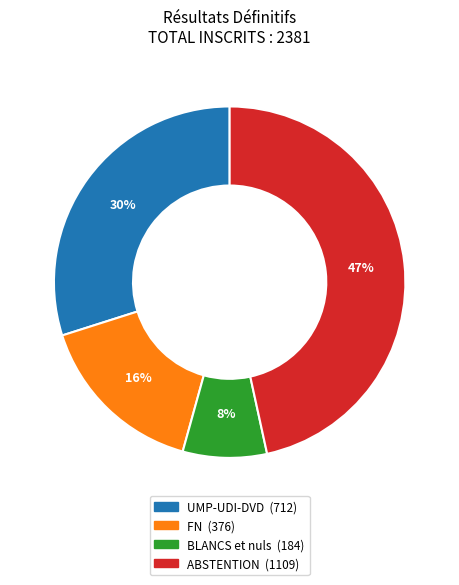

To the nearest percent, what percentage of the pie is ABSTENTION?

47%